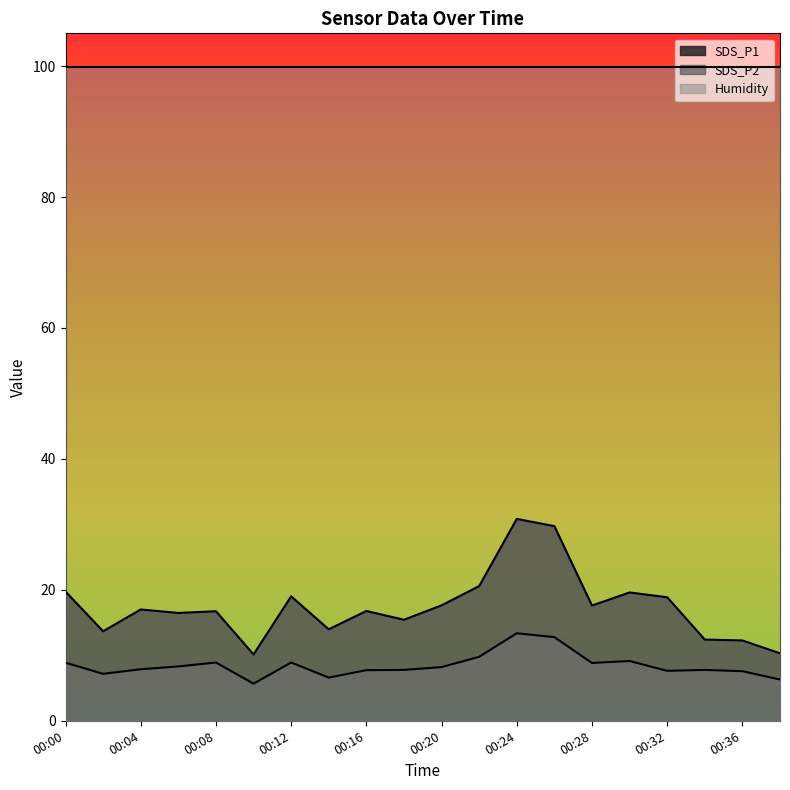

What is the difference between the maximum and minimum values in the SDS_P2 series?

7.7